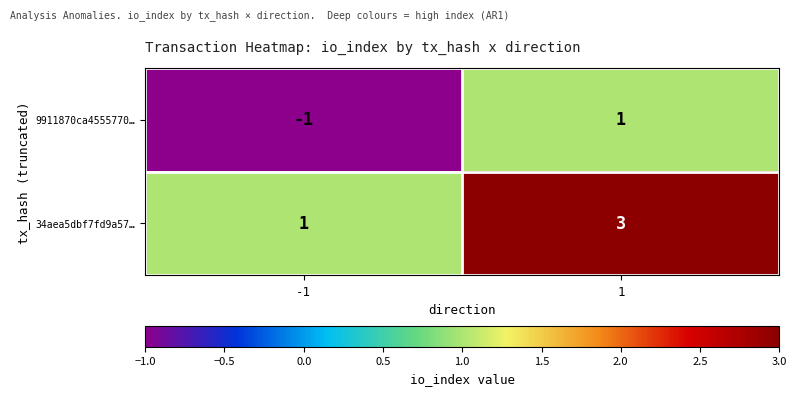

What is the maximum value shown in the chart?

3